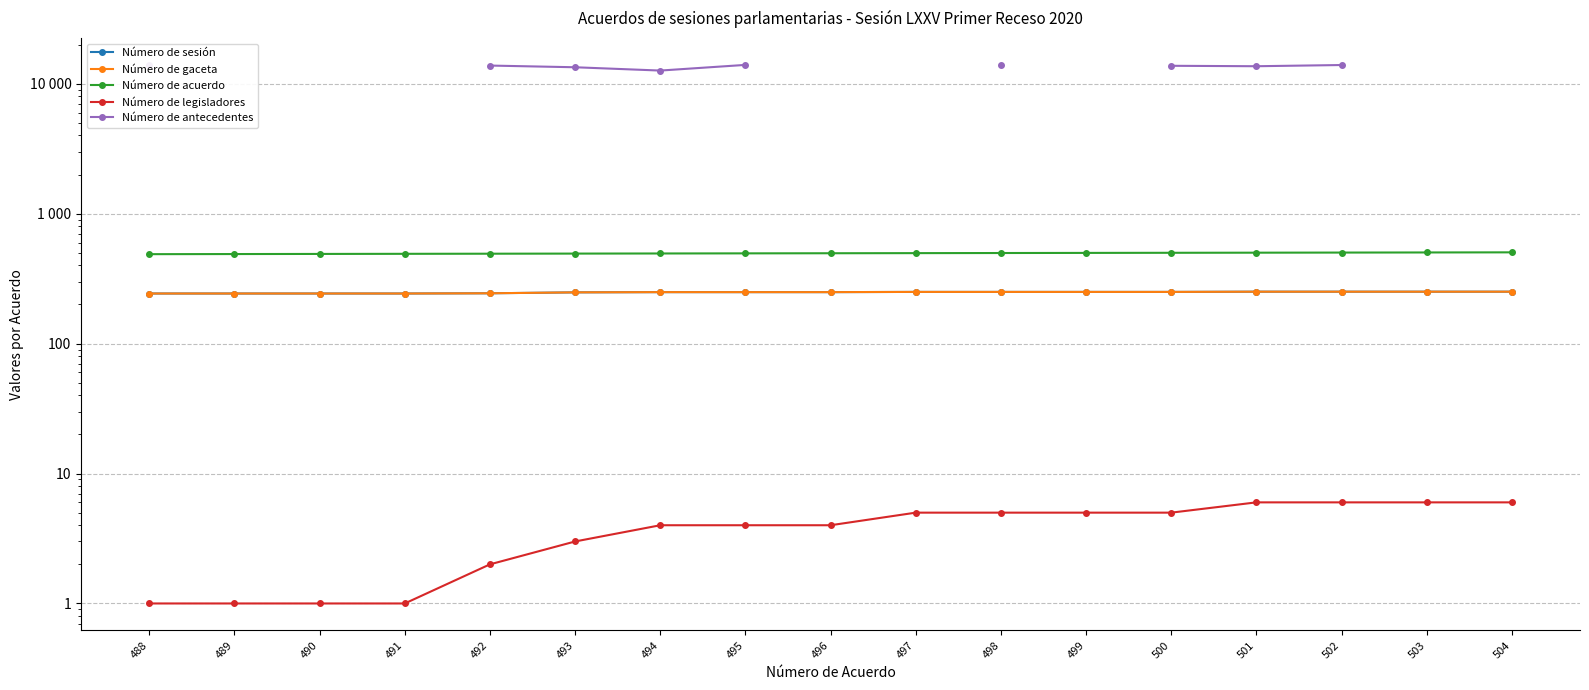

The Número de antecedentes series shows 23795.4 at 492. True or false?

False